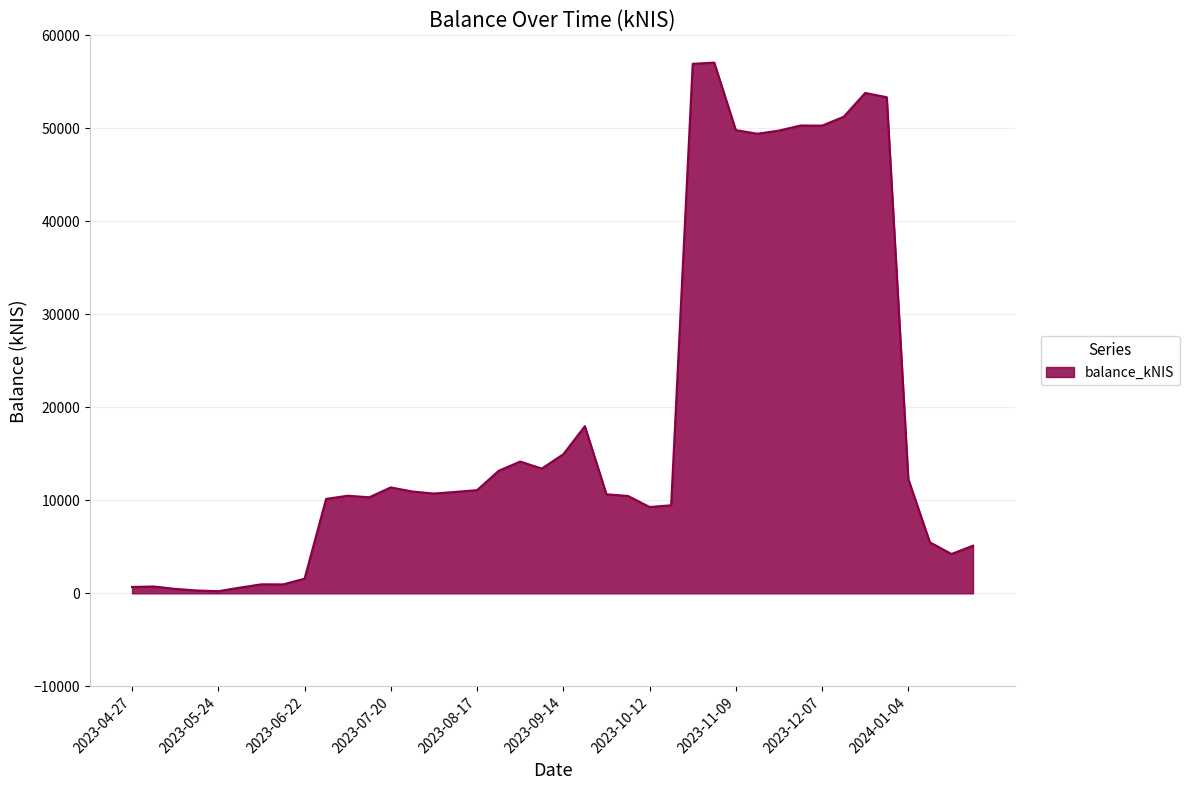

Does the chart have visible grid lines?

Yes